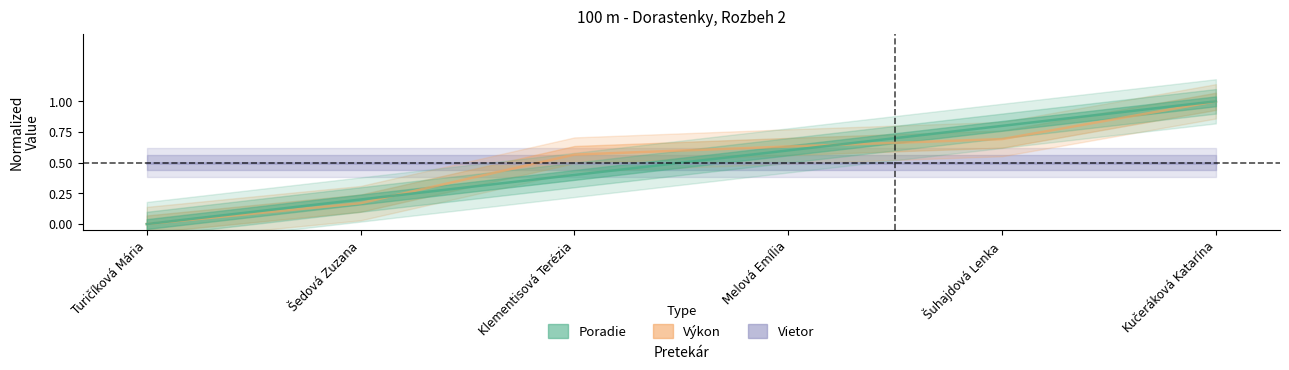

What is the greatest value displayed?

1.0